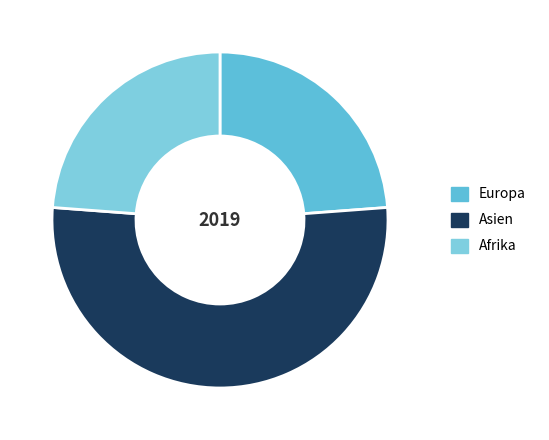

How many slices are in this pie chart?

3